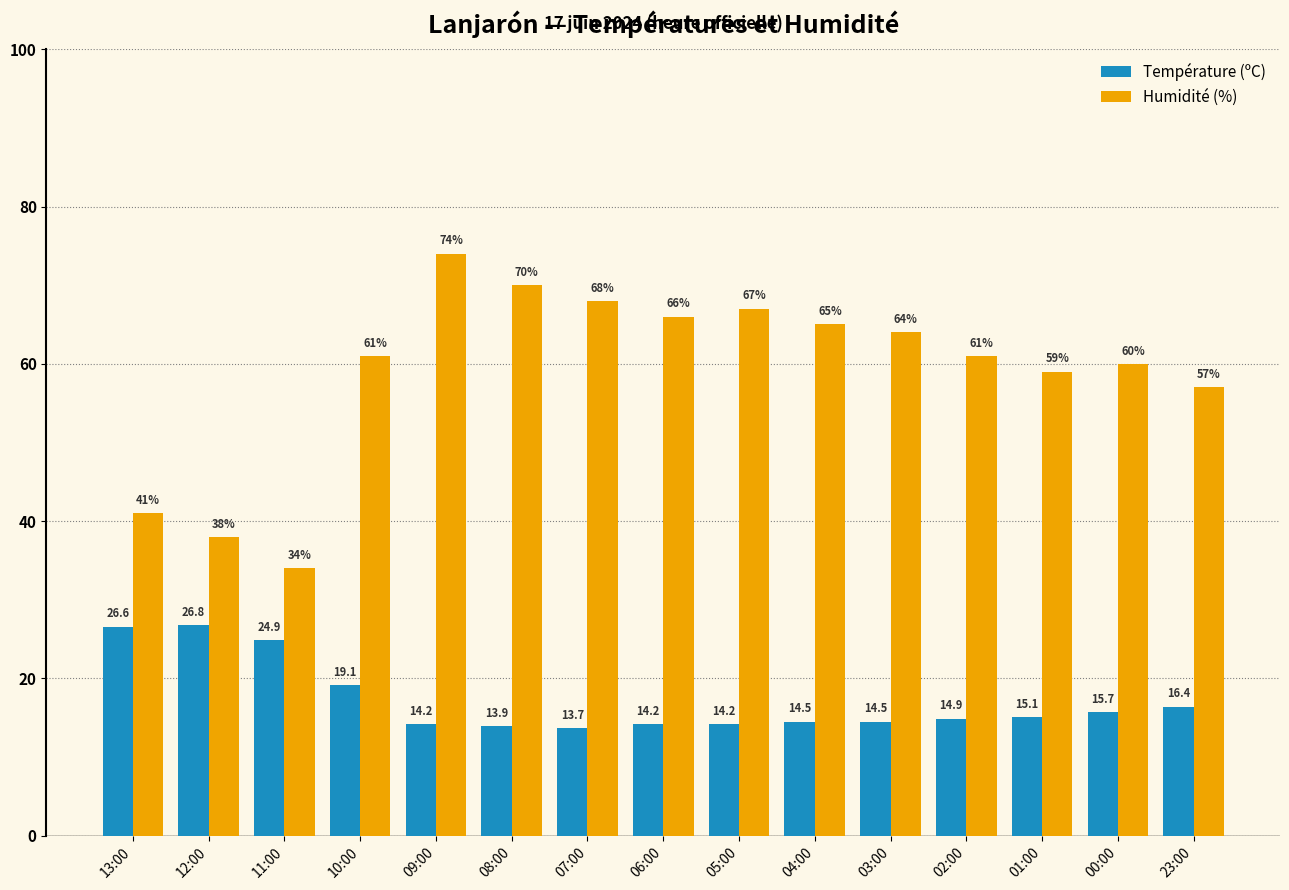

What position from the right is 08:00?

10